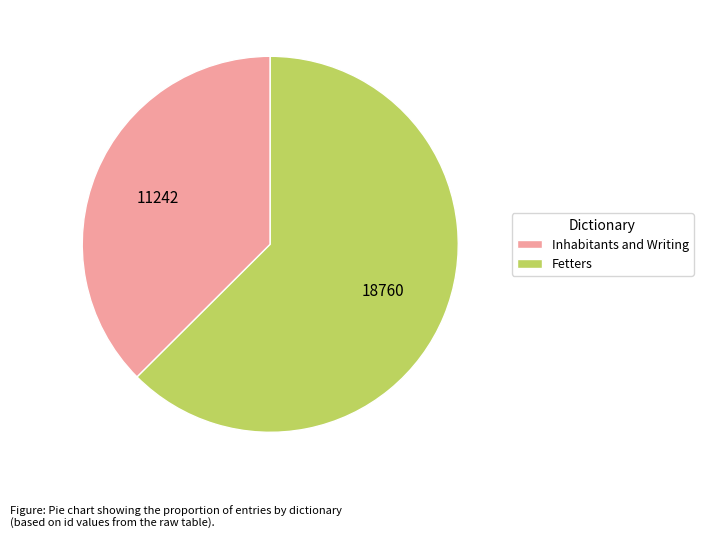

Which category has the smallest portion of the pie?

Inhabitants and Writing